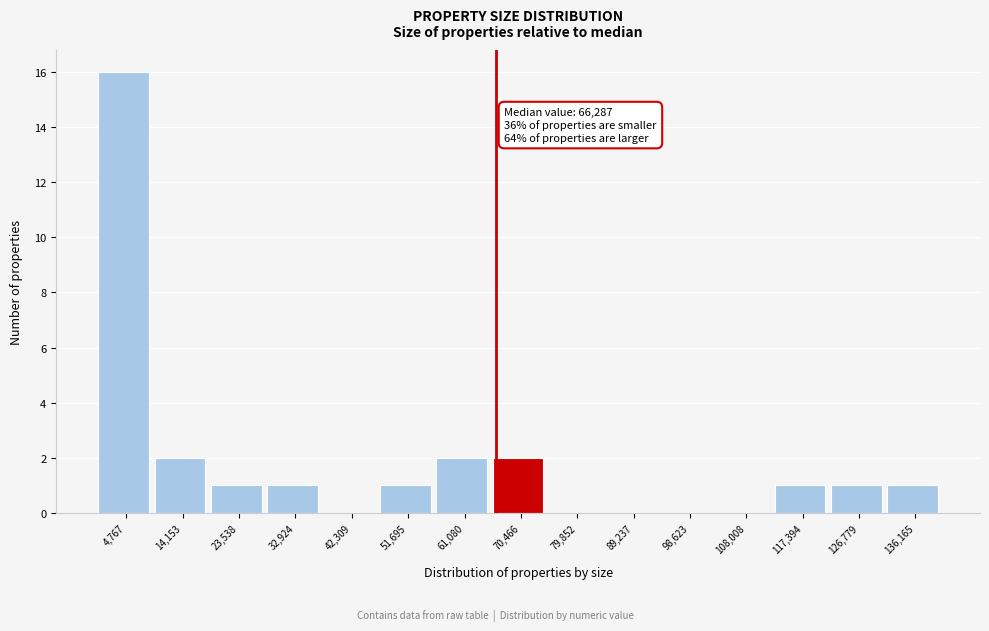

Which range on the x-axis has the tallest bar?

0 to 9000